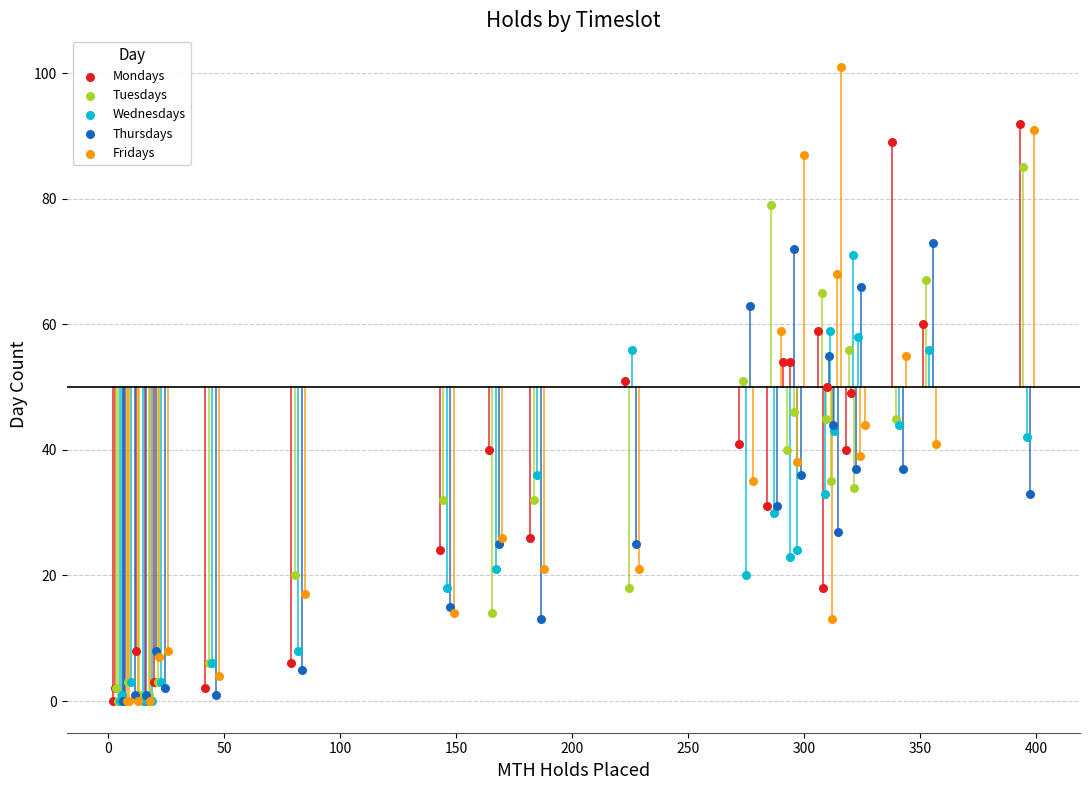

Which series contains the highest Y value?

Fridays